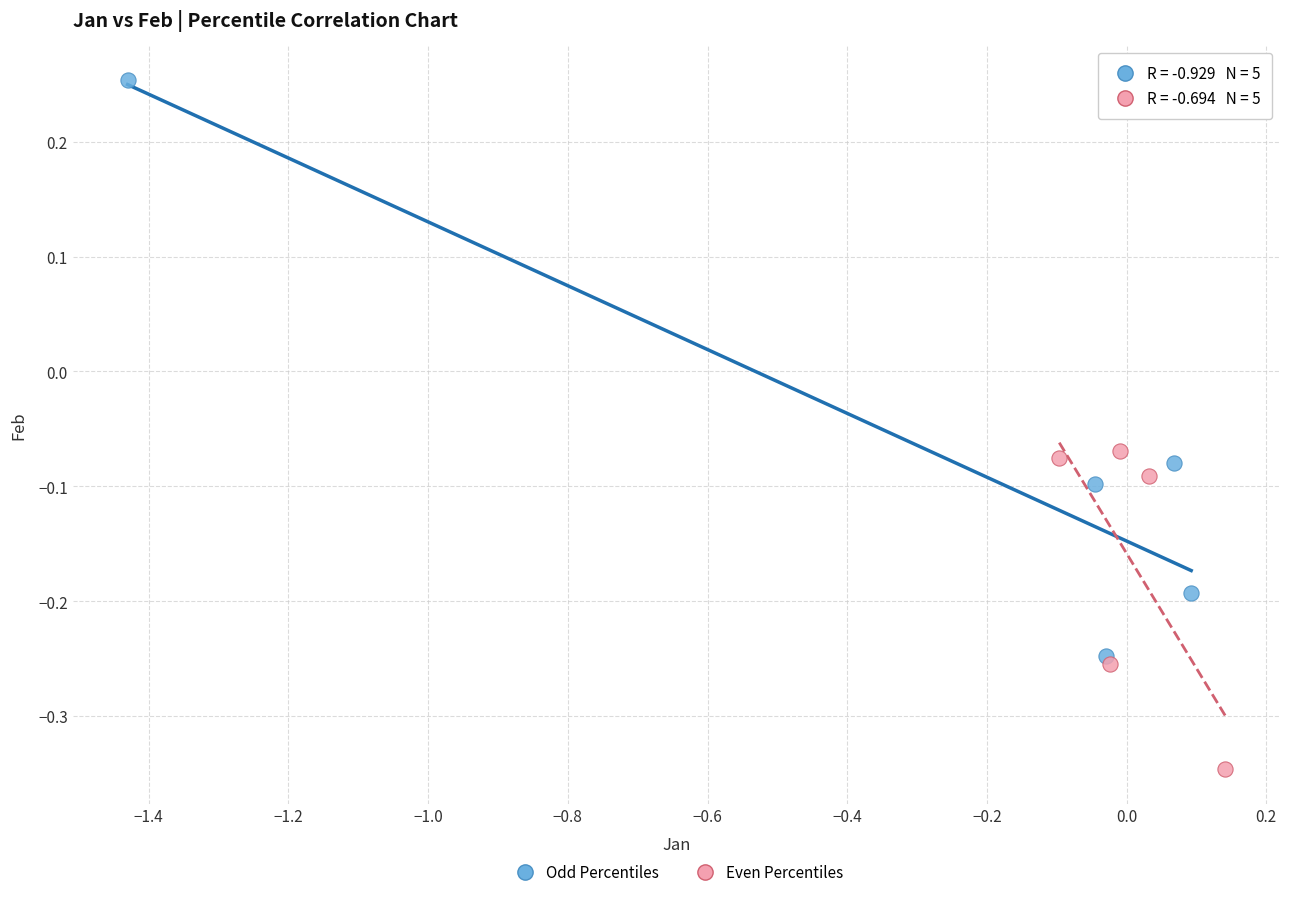

Which series has the largest Y range (max minus min)?

Odd Percentiles